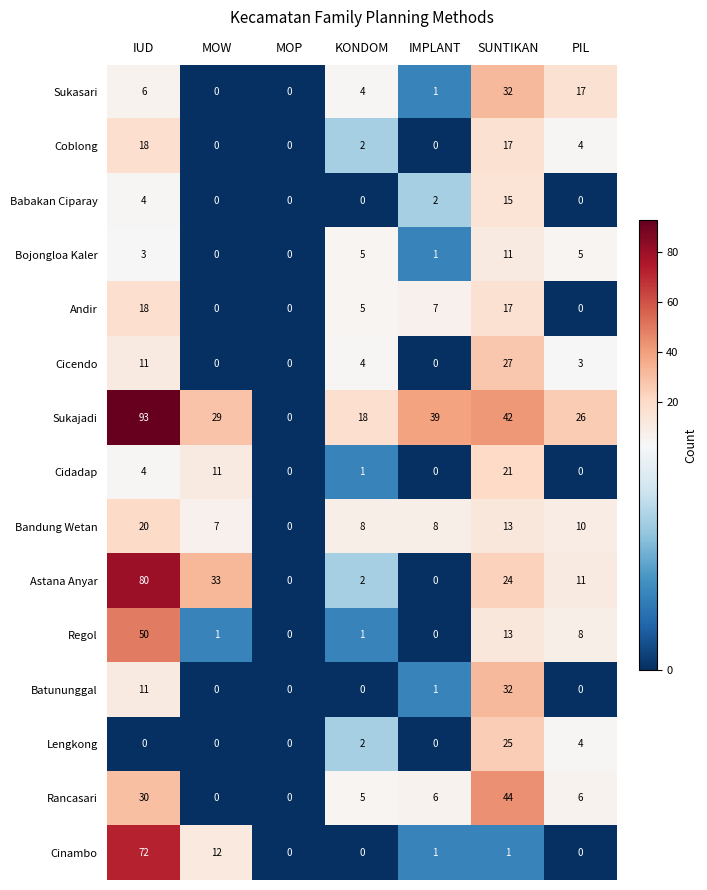

How many values in Bojongloa Kaler are above zero?

5